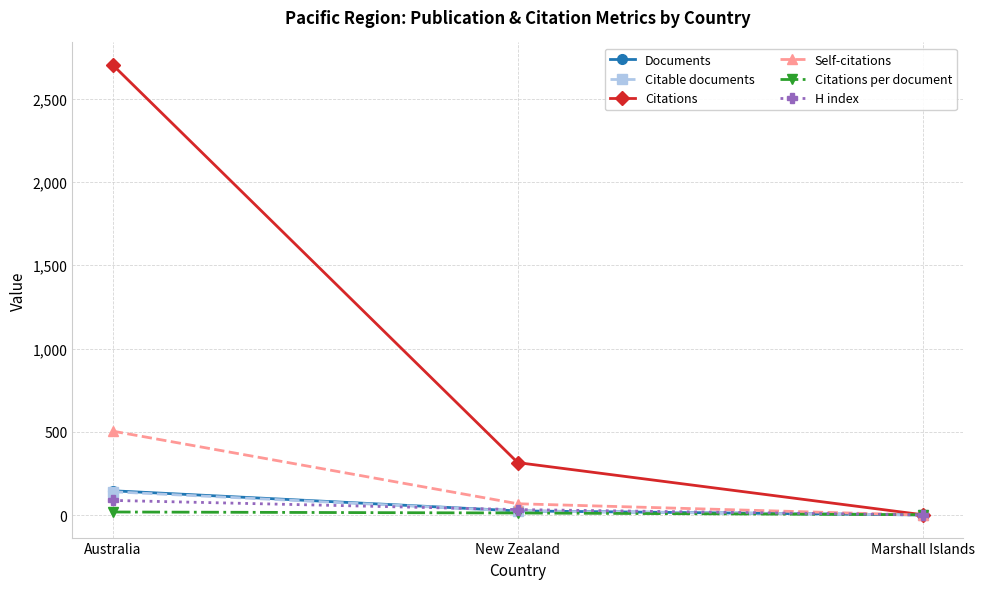

How many data points does each series have?

3